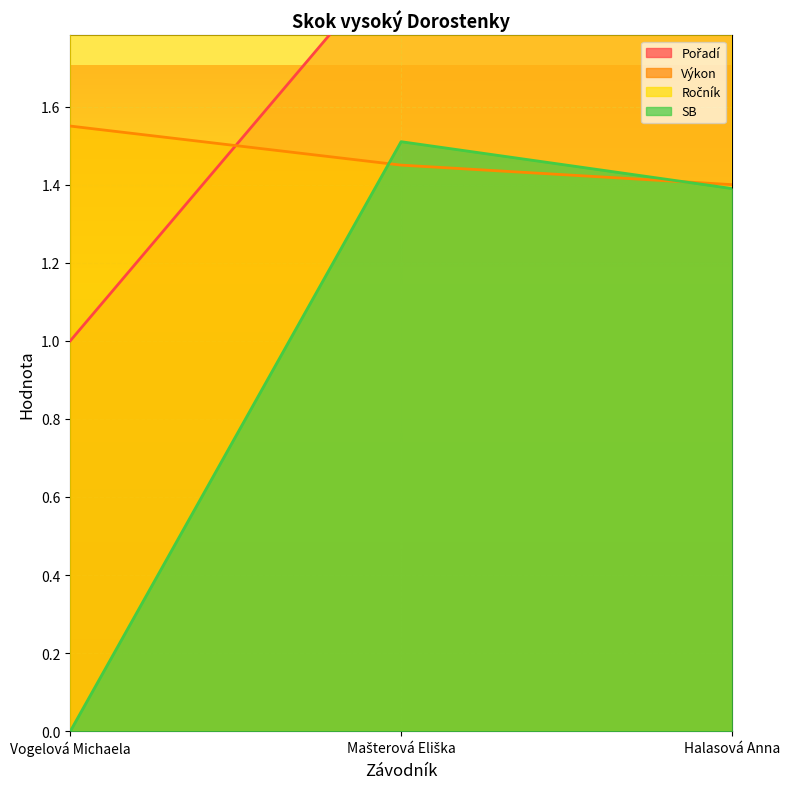

The value of Ročník at Halasová Anna is 1.6. True or false?

False